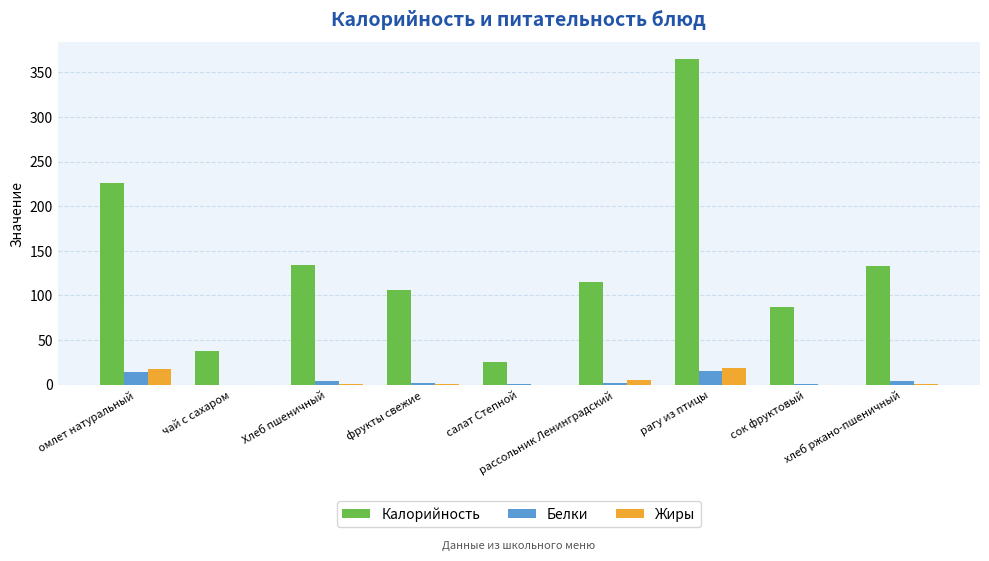

What is the greatest value displayed?

365.3